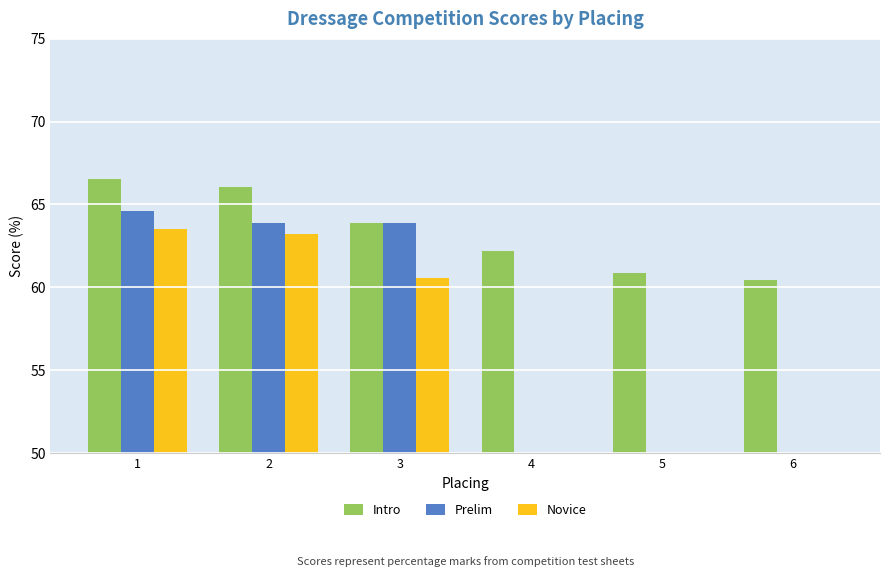

How many groups of bars are there?

6